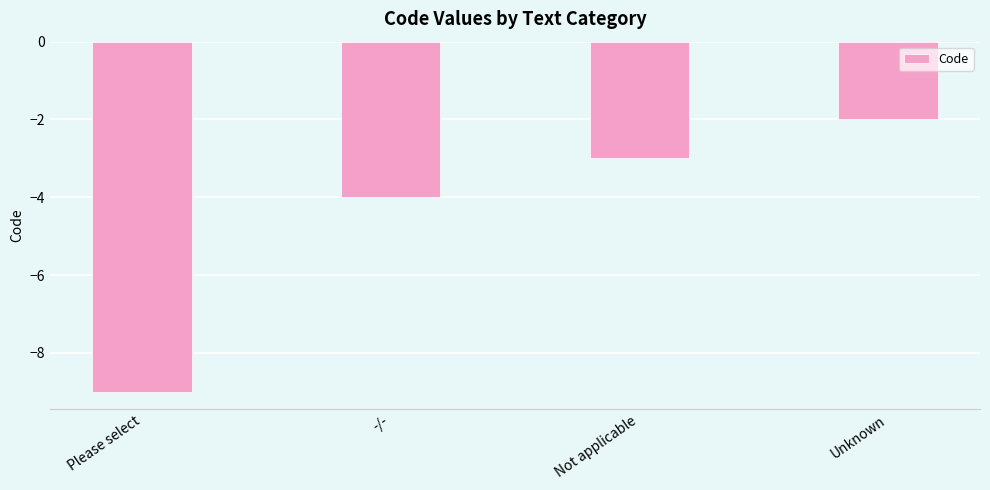

At which label is the value closest to -5?

-/-